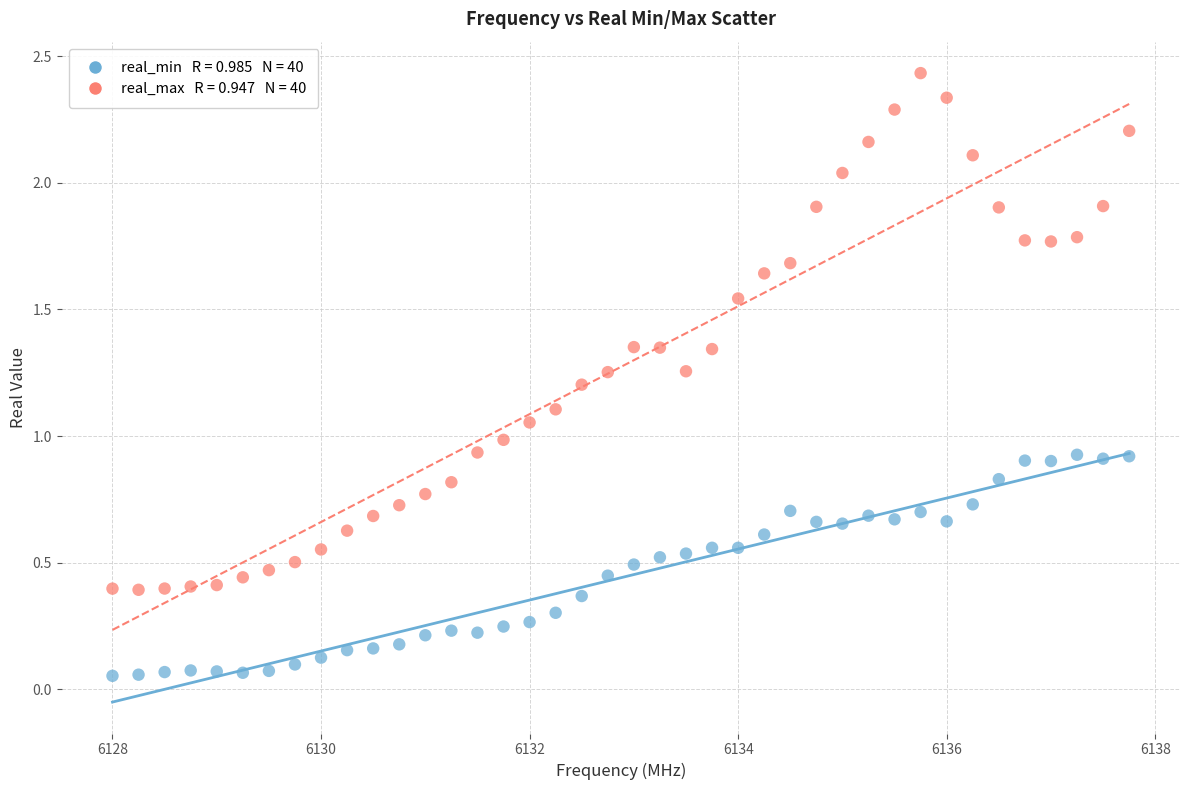

Across all data points, what is the range of X values (max minus min)?

9.8